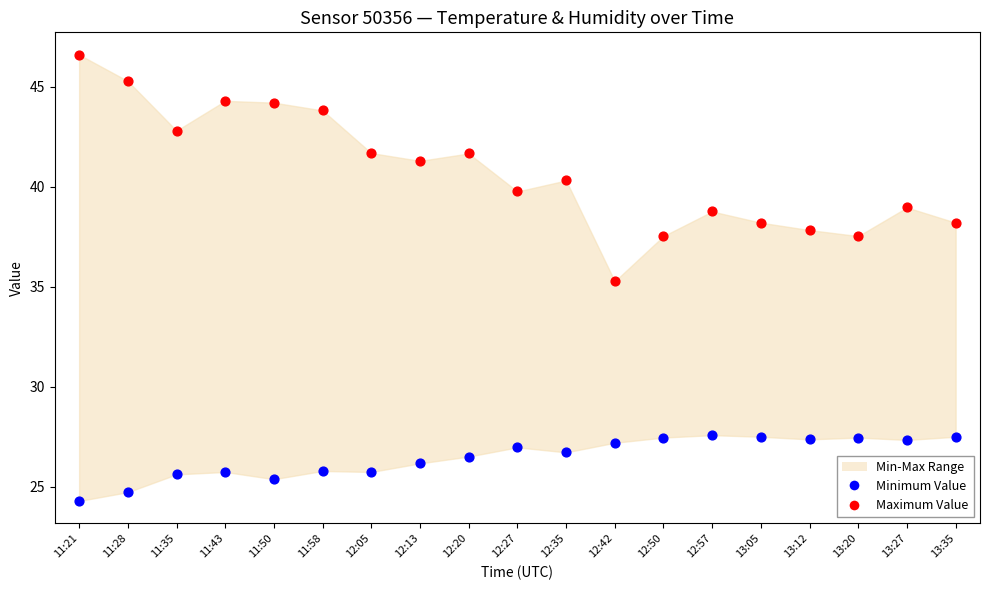

Which series contains the highest Y value?

Maximum Value